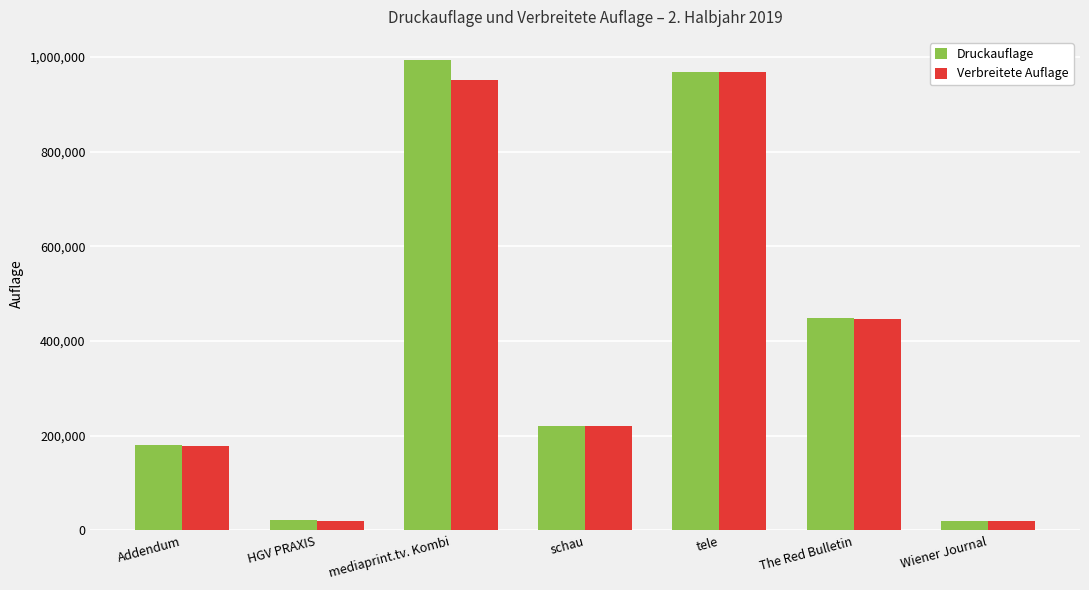

What are all the series names shown in the legend?

Druckauflage, Verbreitete Auflage